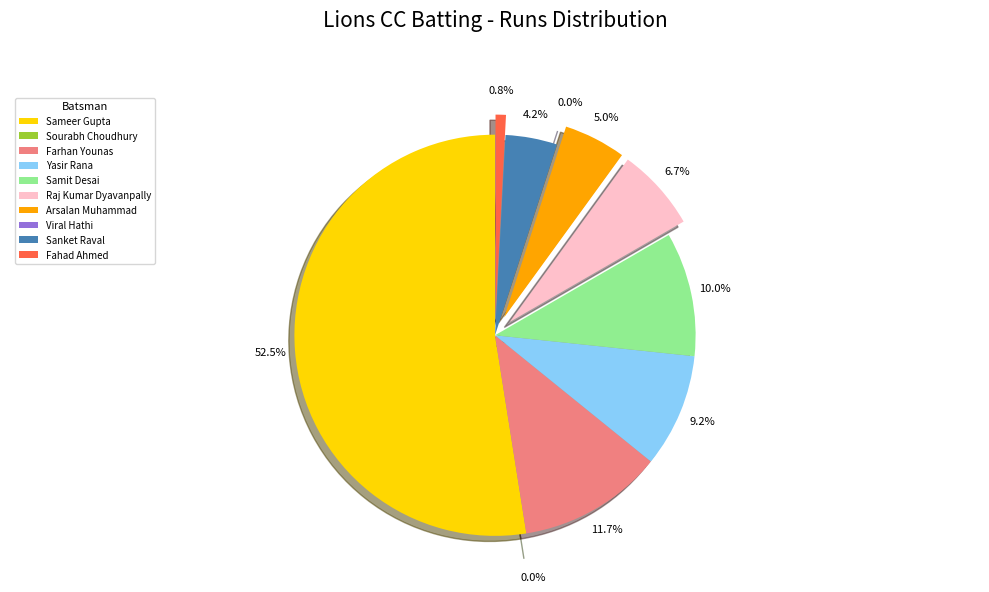

To the nearest percent, what is the difference between the largest and smallest slice percentages?

52%